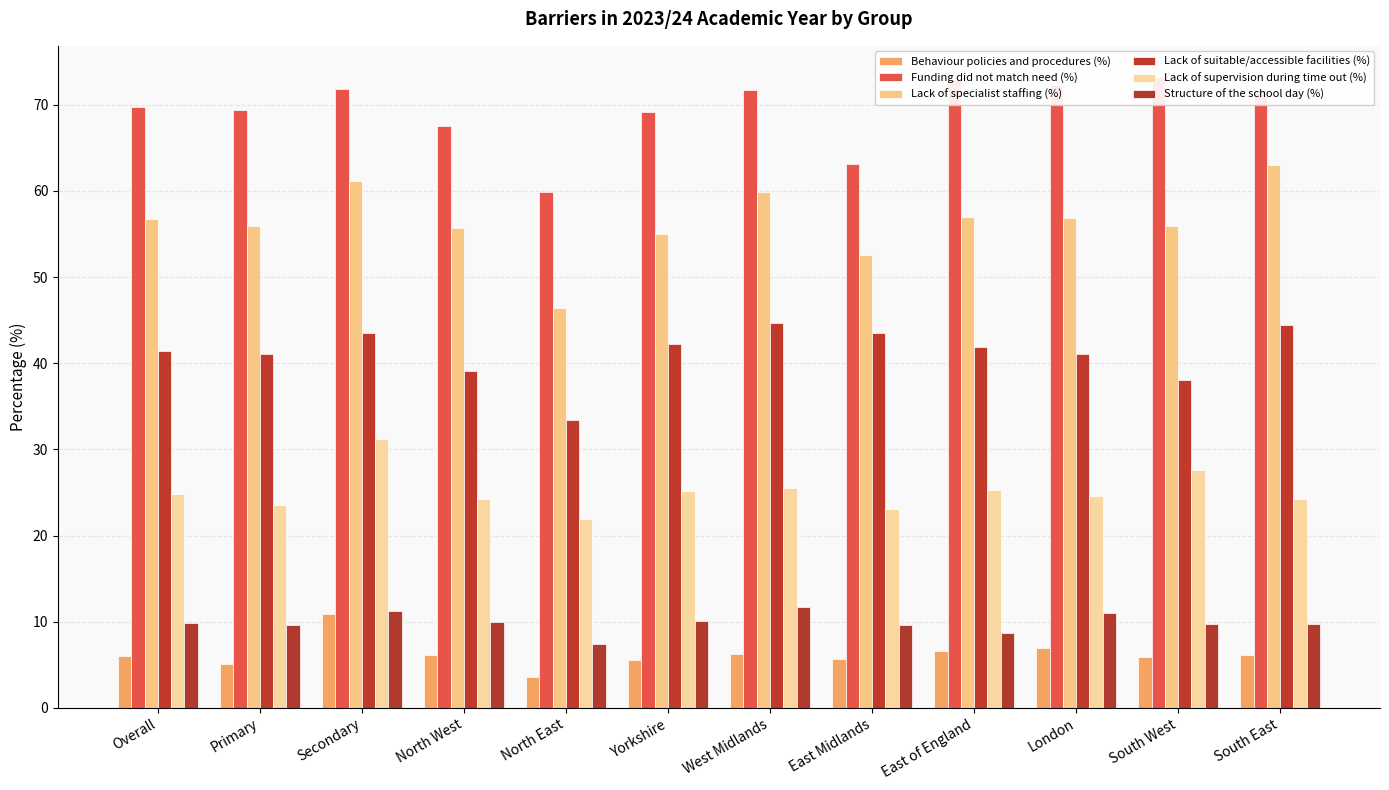

Is the value of Lack of specialist staffing (%) at Yorkshire greater than the value of Funding did not match need (%) at Primary?

No